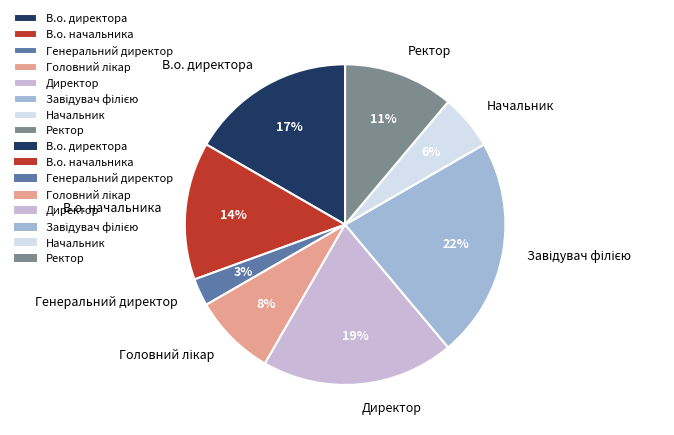

To the nearest percent, what is the difference between the Генеральний директор and Начальник slice percentages?

3%